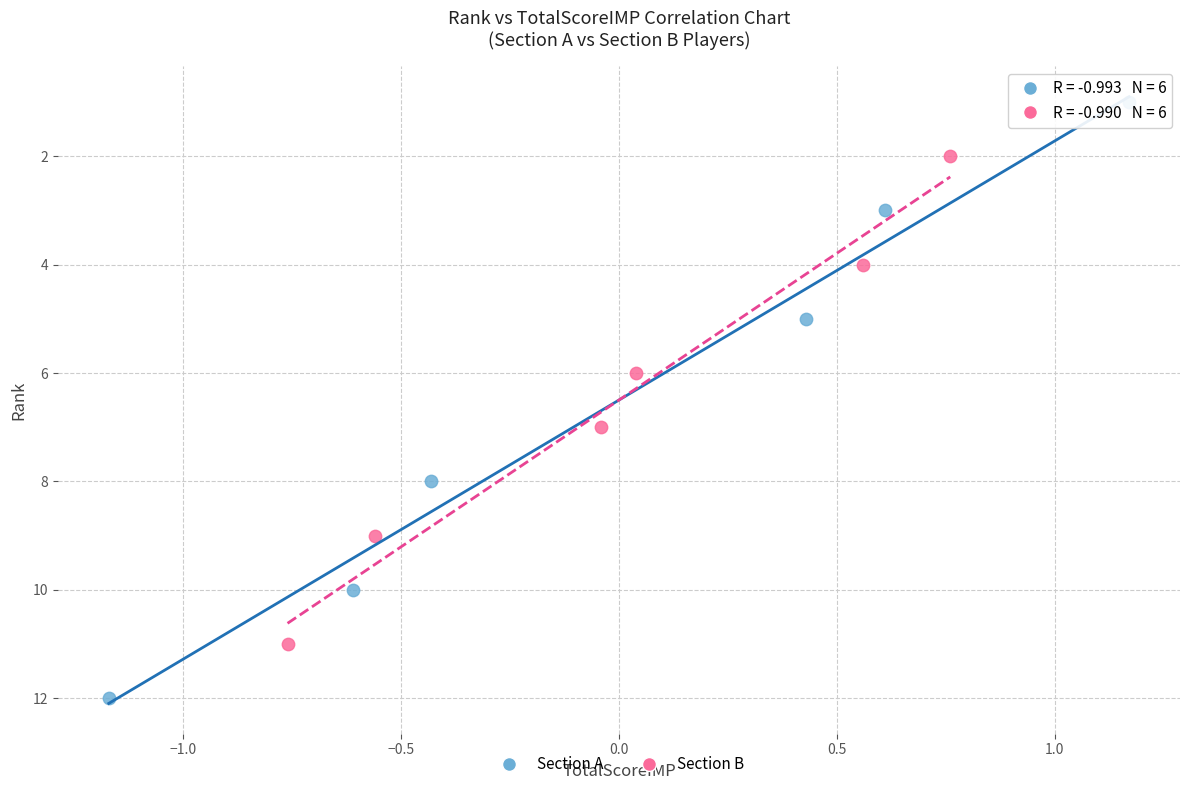

Which series has the largest Y range (max minus min)?

Section A